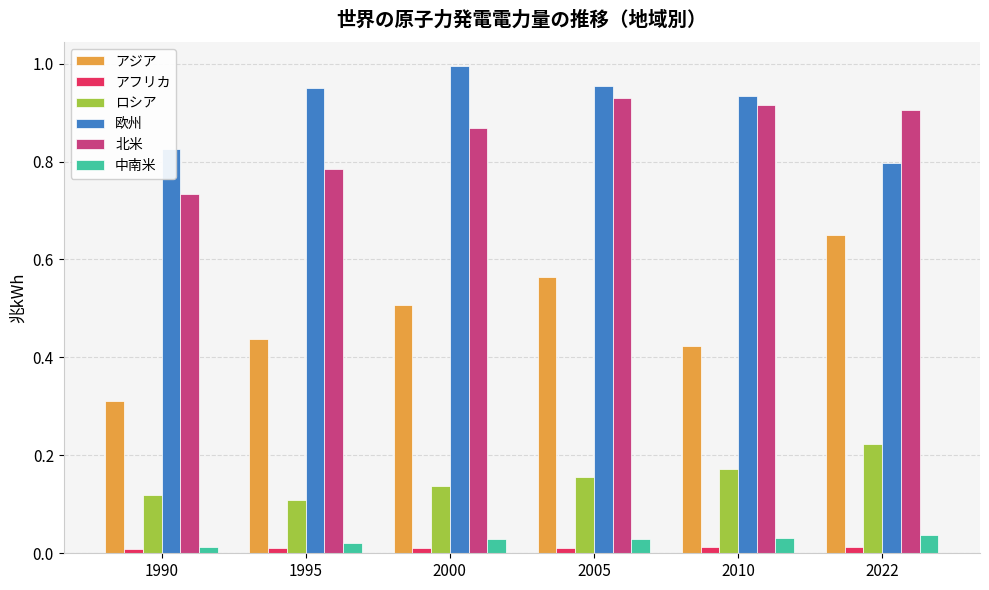

Is it true that 中南米 equals 0.0 at 1990?

True